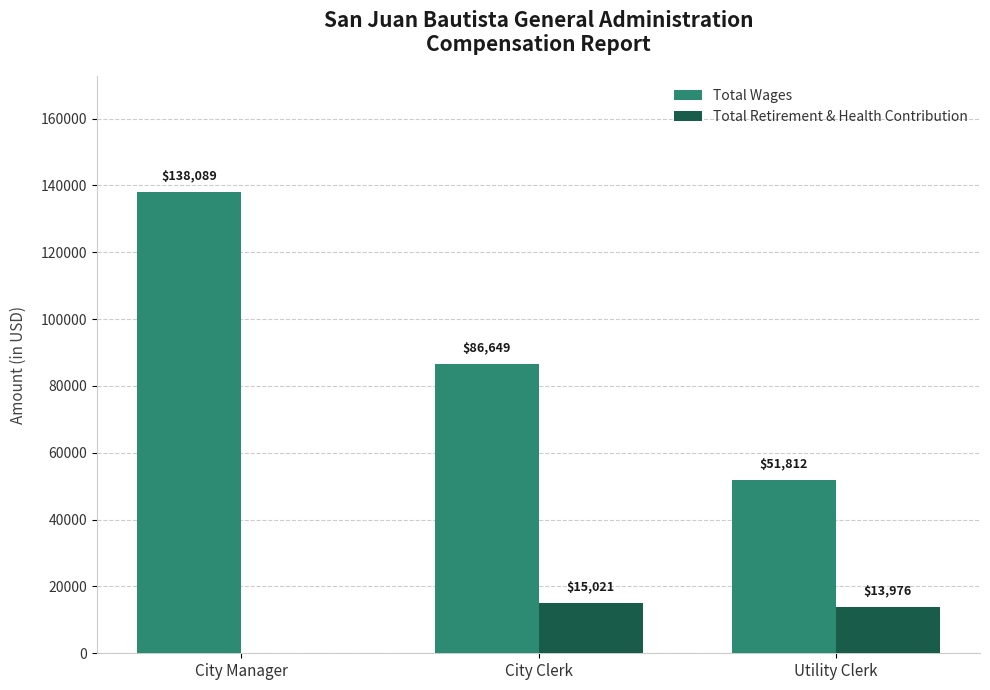

Which category has the highest value in the Total Retirement & Health Contribution series?

City Clerk